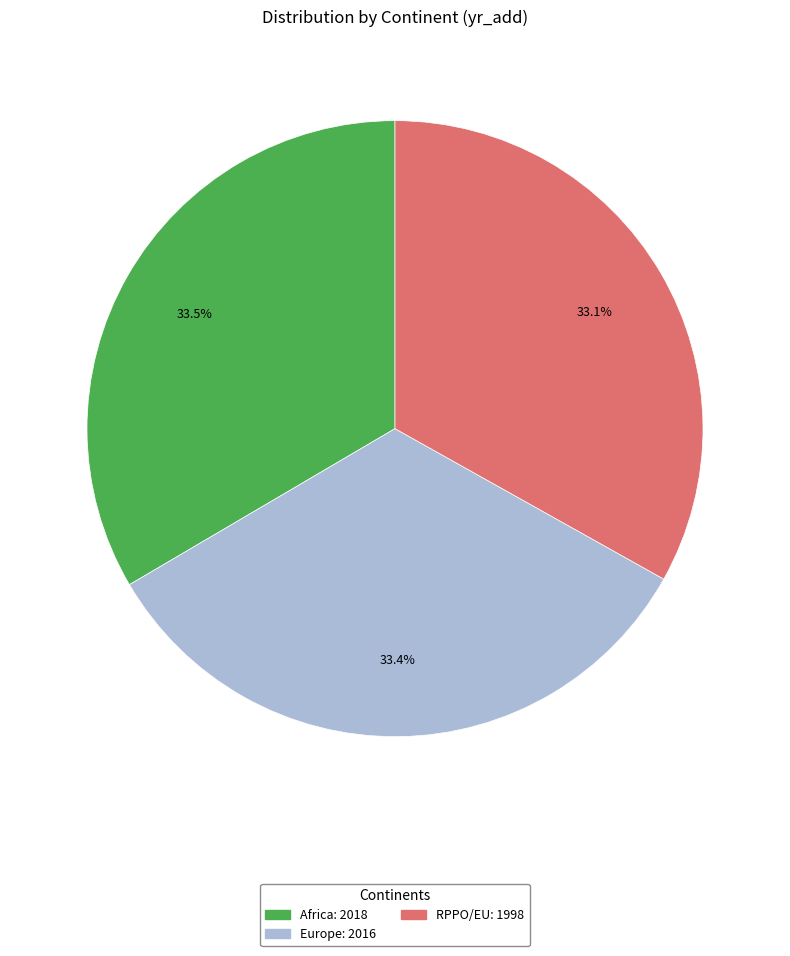

The RPPO/EU slice represents 33% of the pie. True or false?

True